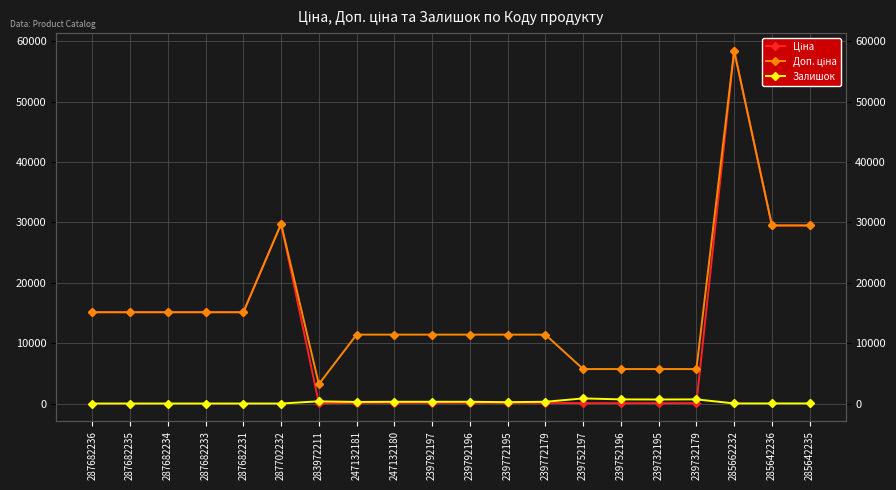

What is the label of the 3rd point from the left?

287682234